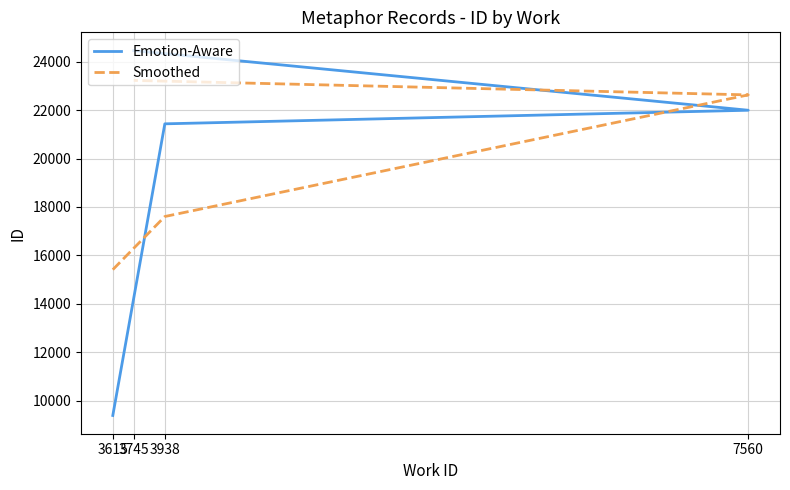

Which series has the widest spread of values?

Emotion-Aware